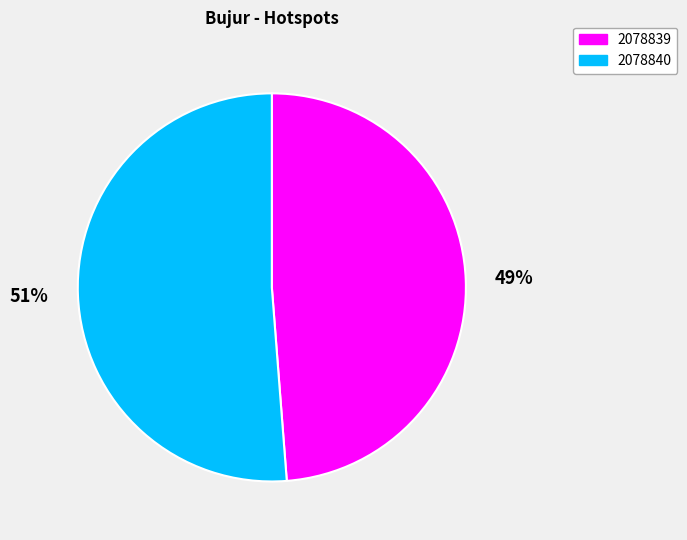

True or false: 2078839 accounts for 49% of the total.

True